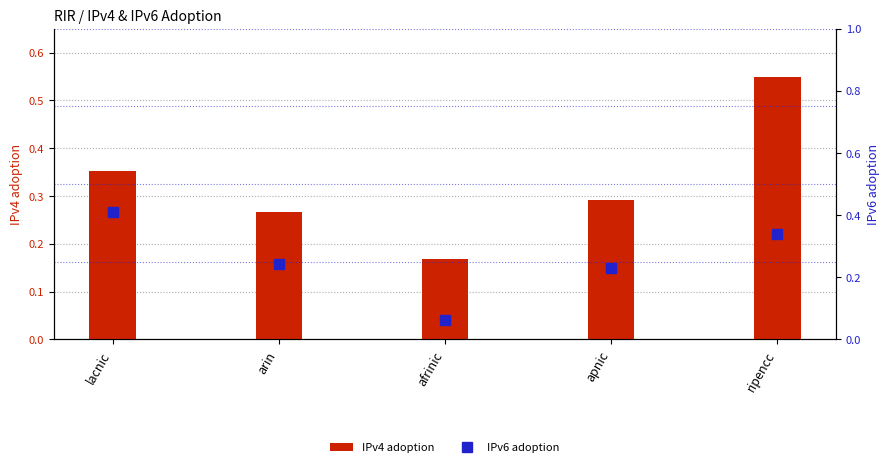

What is the value of the IPv4 adoption bar at the 4th from the left?

0.3